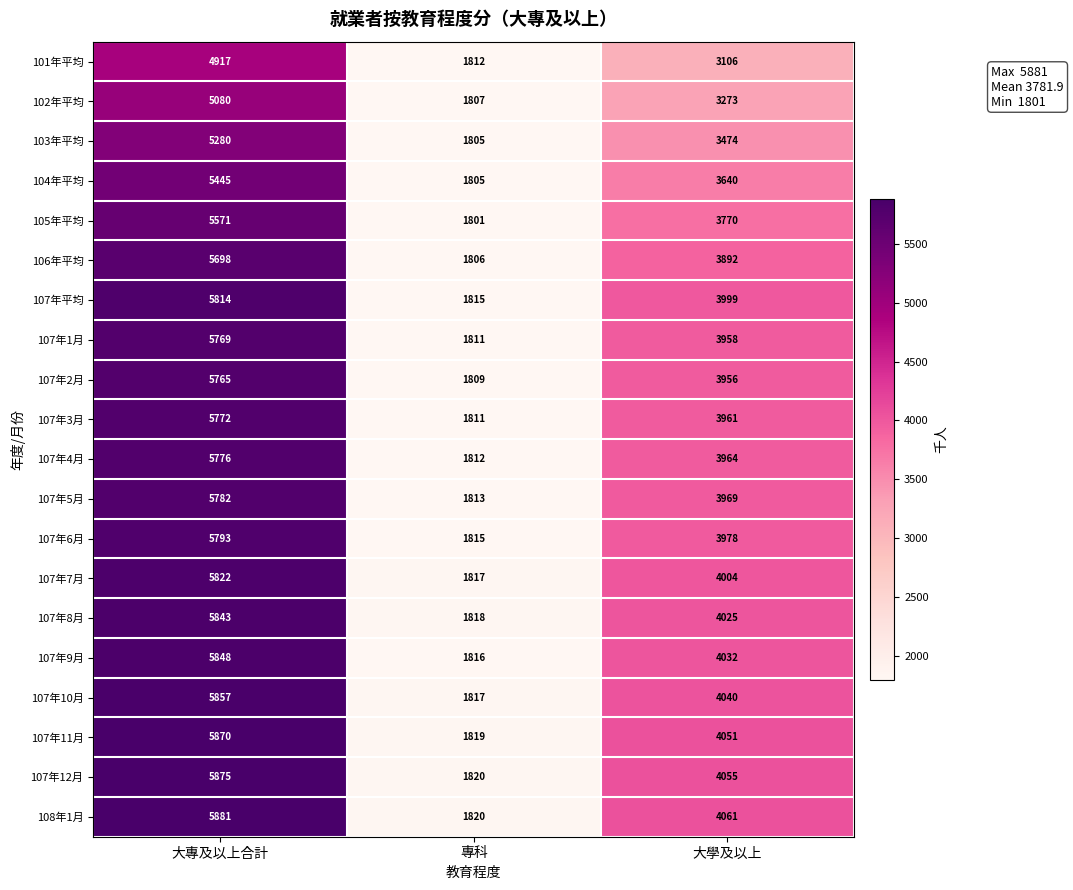

What is the spread (max minus min) of values at 大專及以上合計?

964